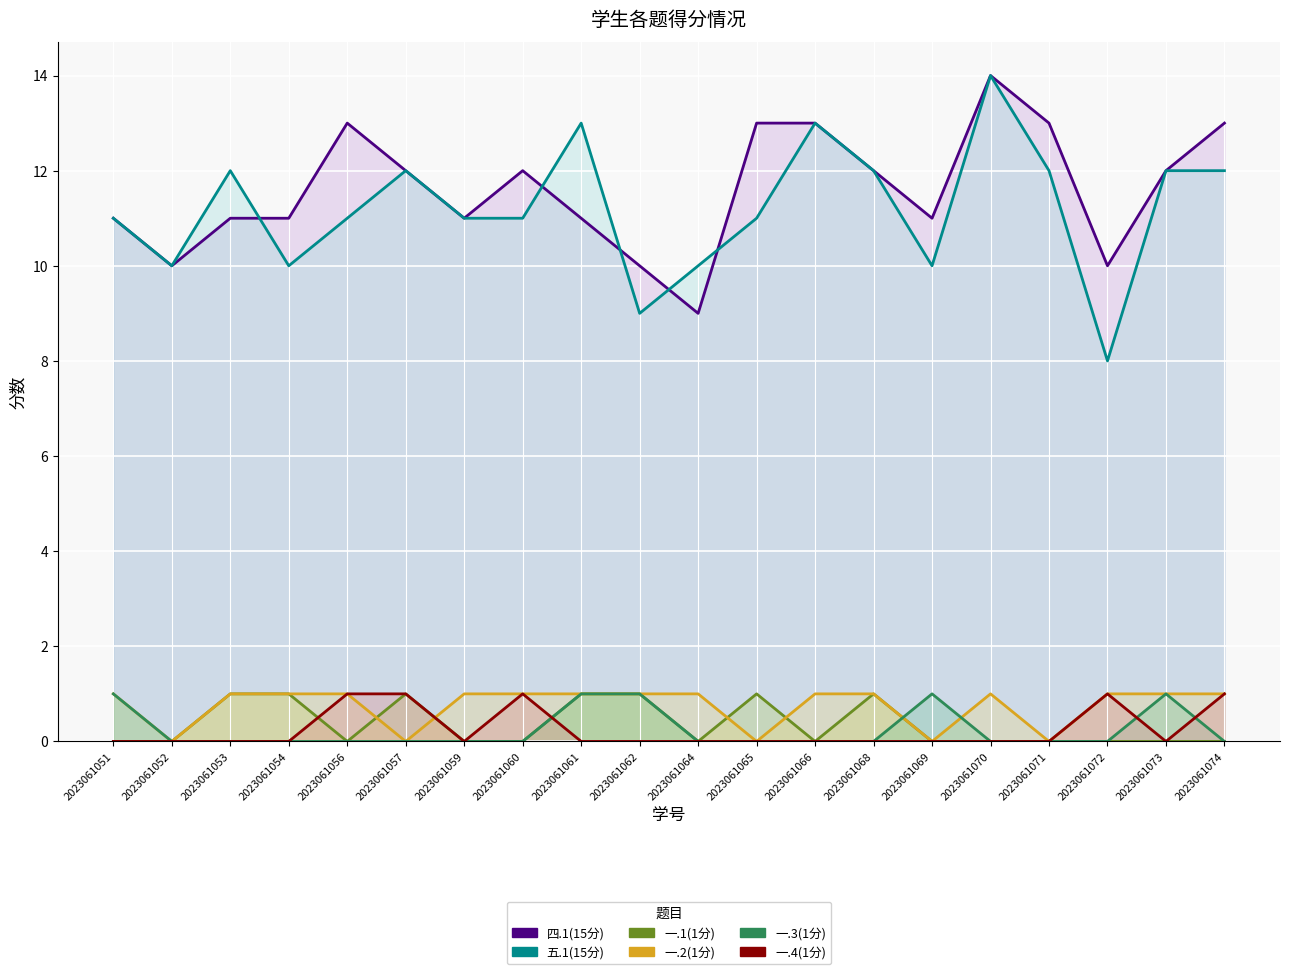

How many values in the 一.3(1分) series exceed 0?

5